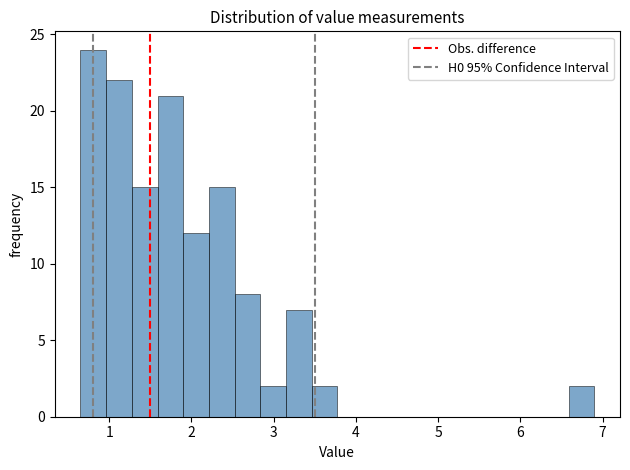

Around what value on the x-axis is the tallest bar? Give the approximate position of its centre, as read against the axis.

0.8